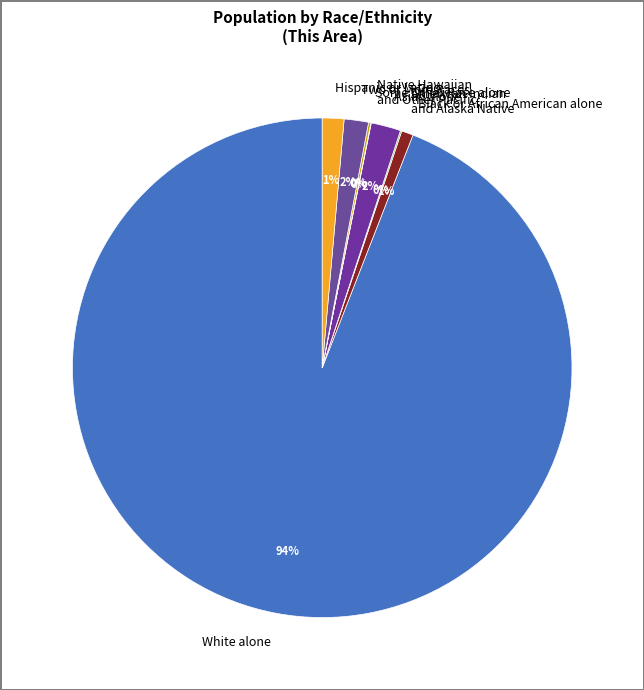

Approximately how many times larger is the value at Black or African American alone compared to Two or More Races?

0.5